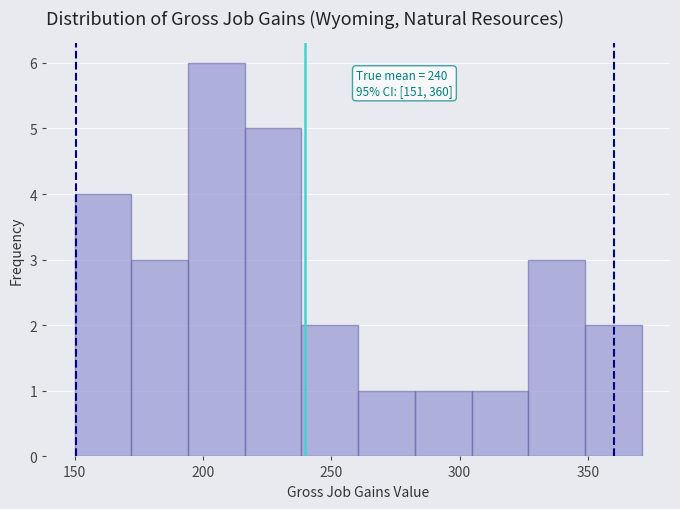

Over which range of the x-axis is the bar tallest?

195 to 215